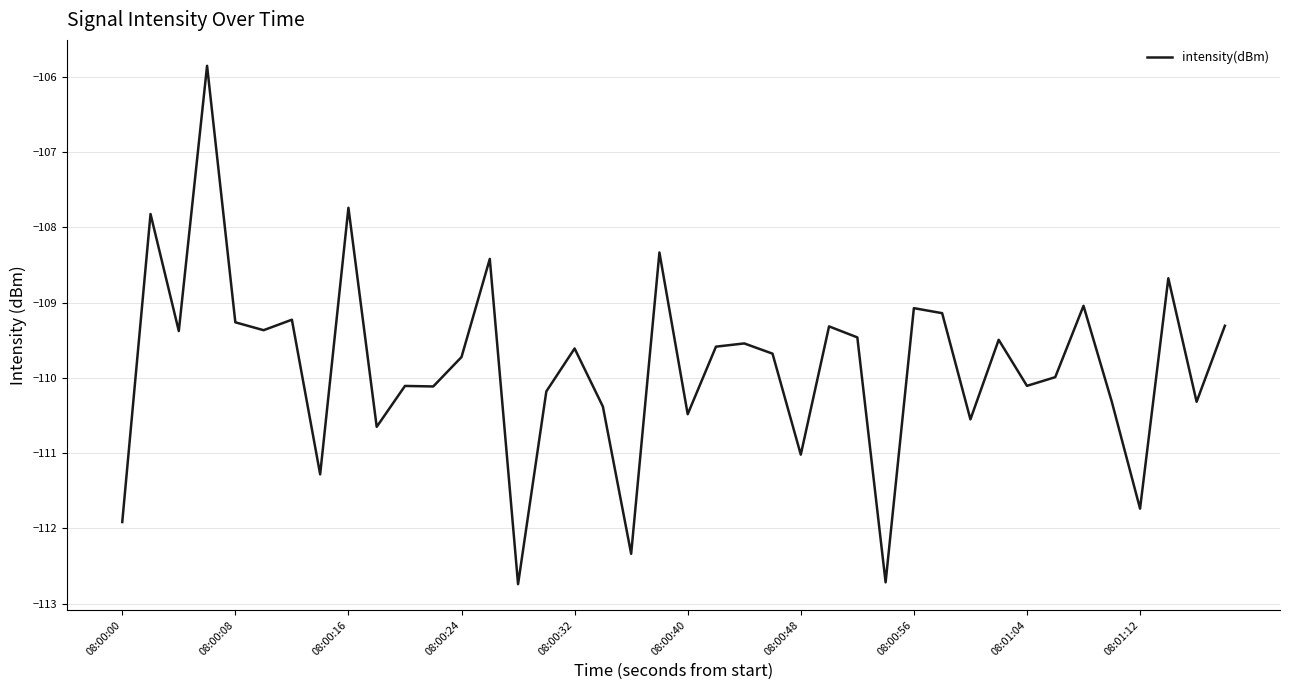

What is the greatest value displayed?

-105.9